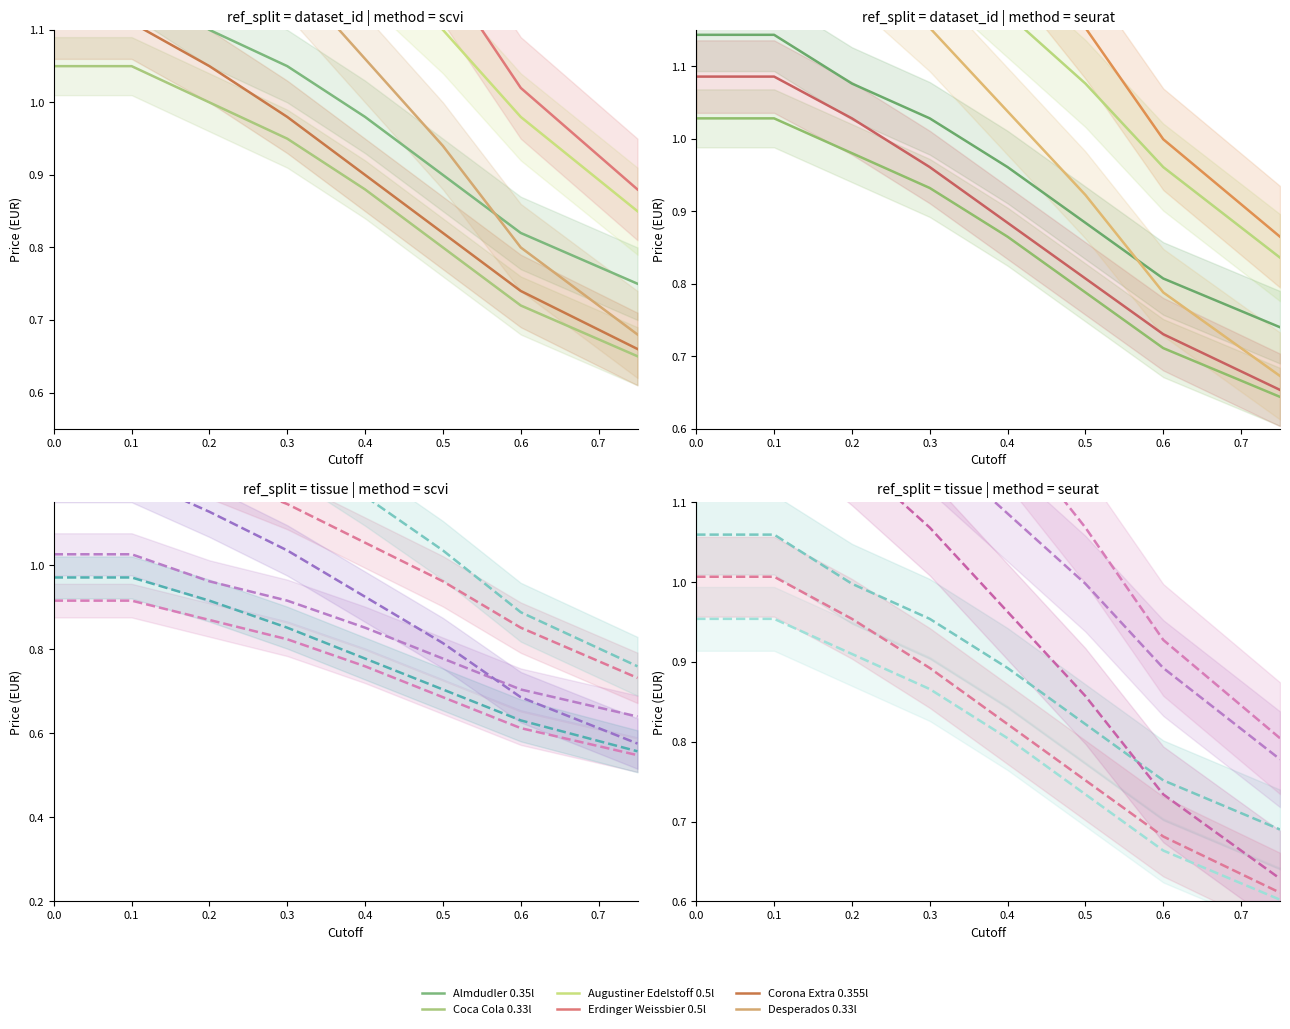

What is the value of the Almdudler 0.35l point at the 5th from the left?

0.9